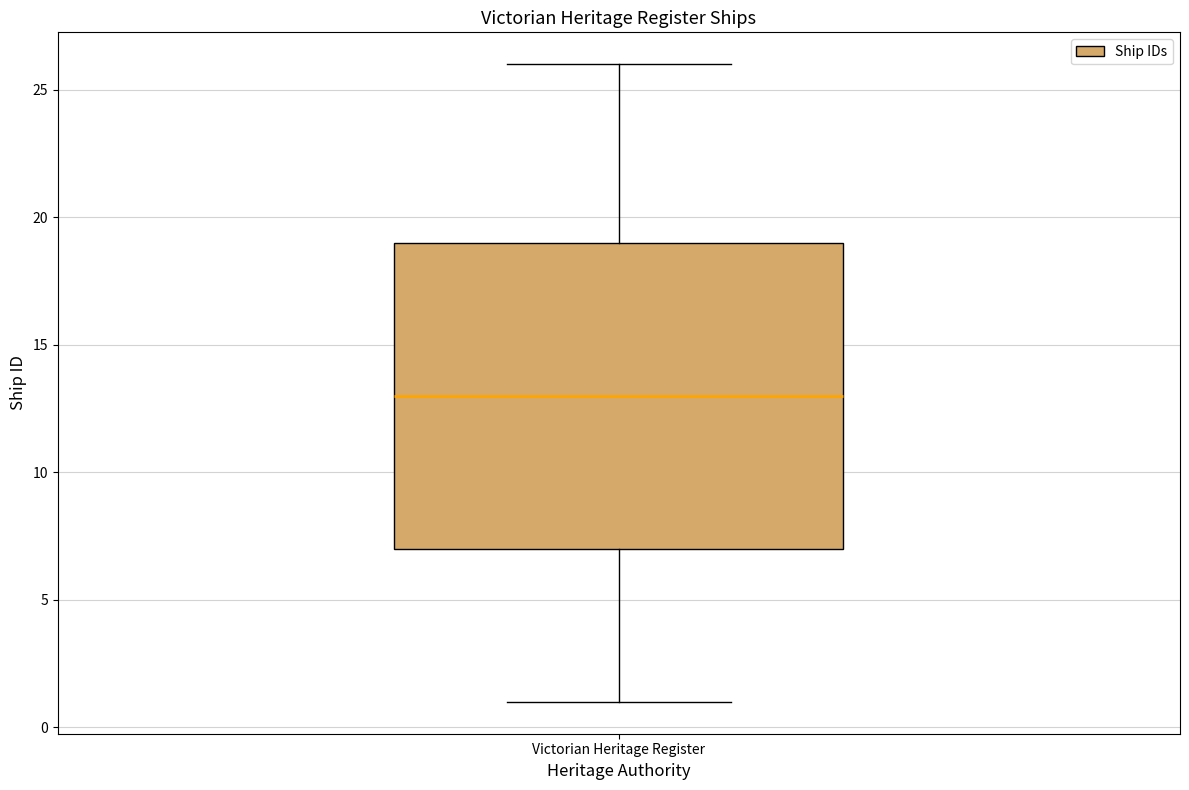

Read this box plot against the y-axis: the position of the median line, the range covered by the box, and the ends of both whiskers. The values are not printed on the chart, so give them approximately, as read against the axis.

median 13, box 7 to 19, whiskers 1 to 26